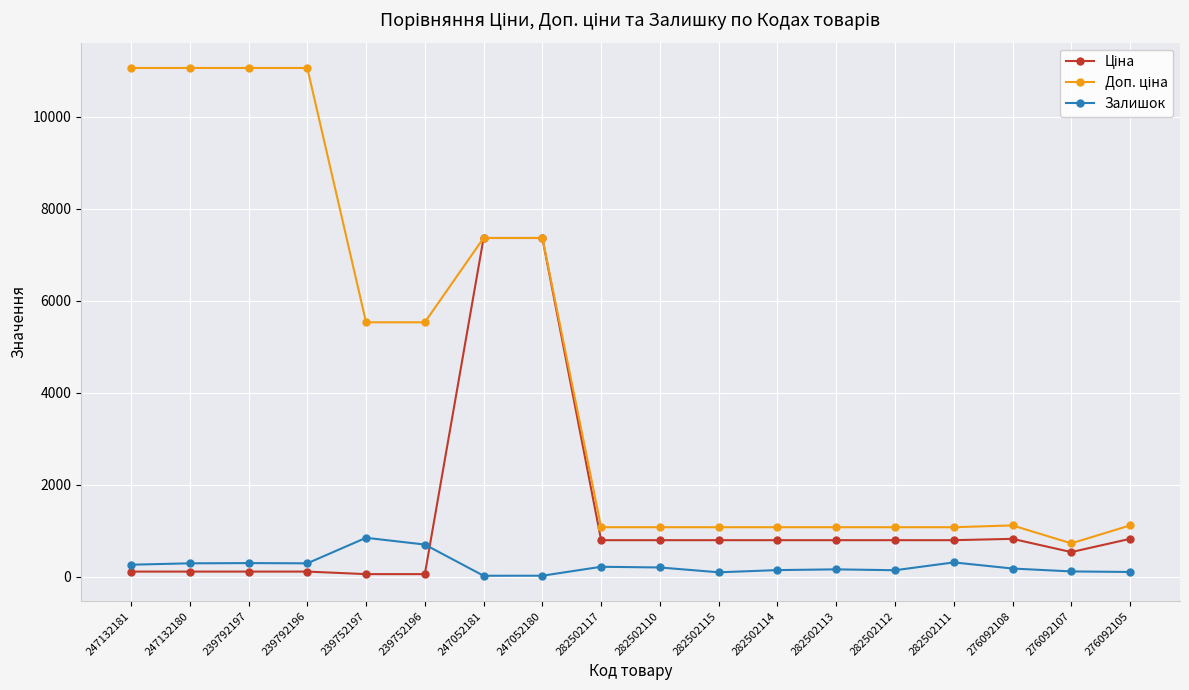

What is the maximum value for Залишок?

845.0